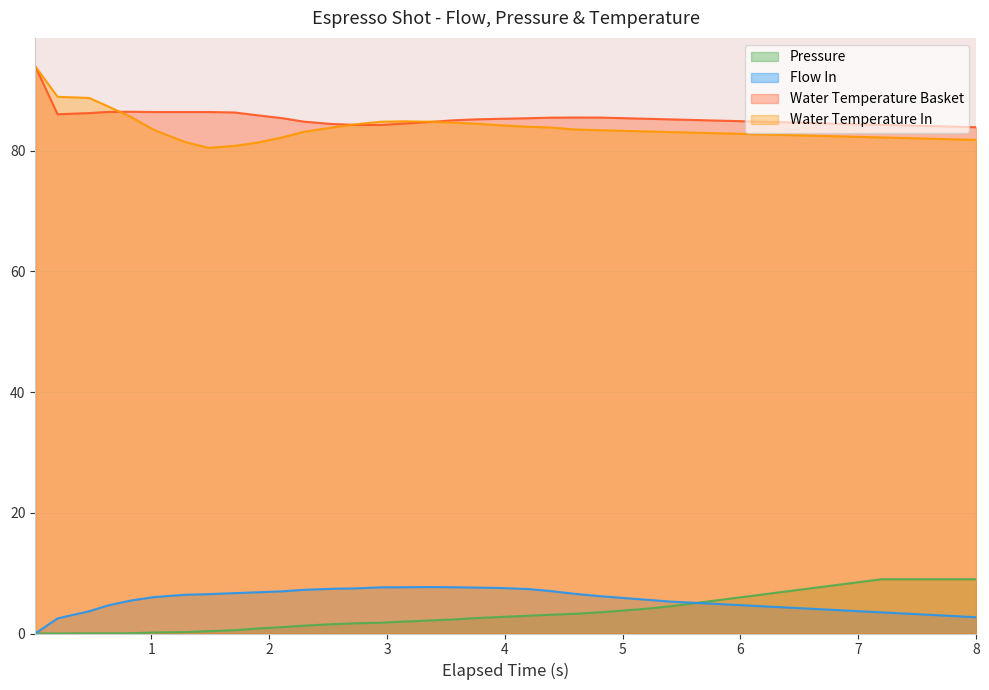

Which series has the widest spread of values?

Water Temperature In